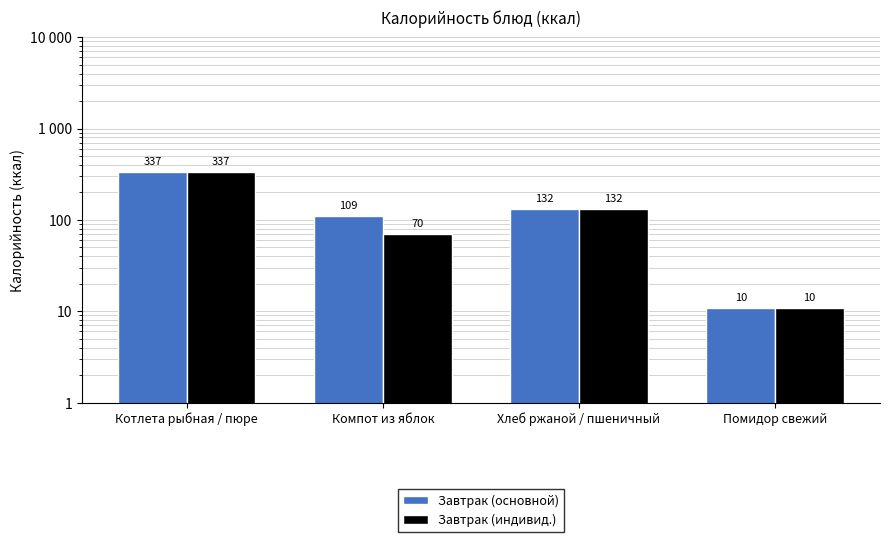

What position from the right is Помидор свежий?

1